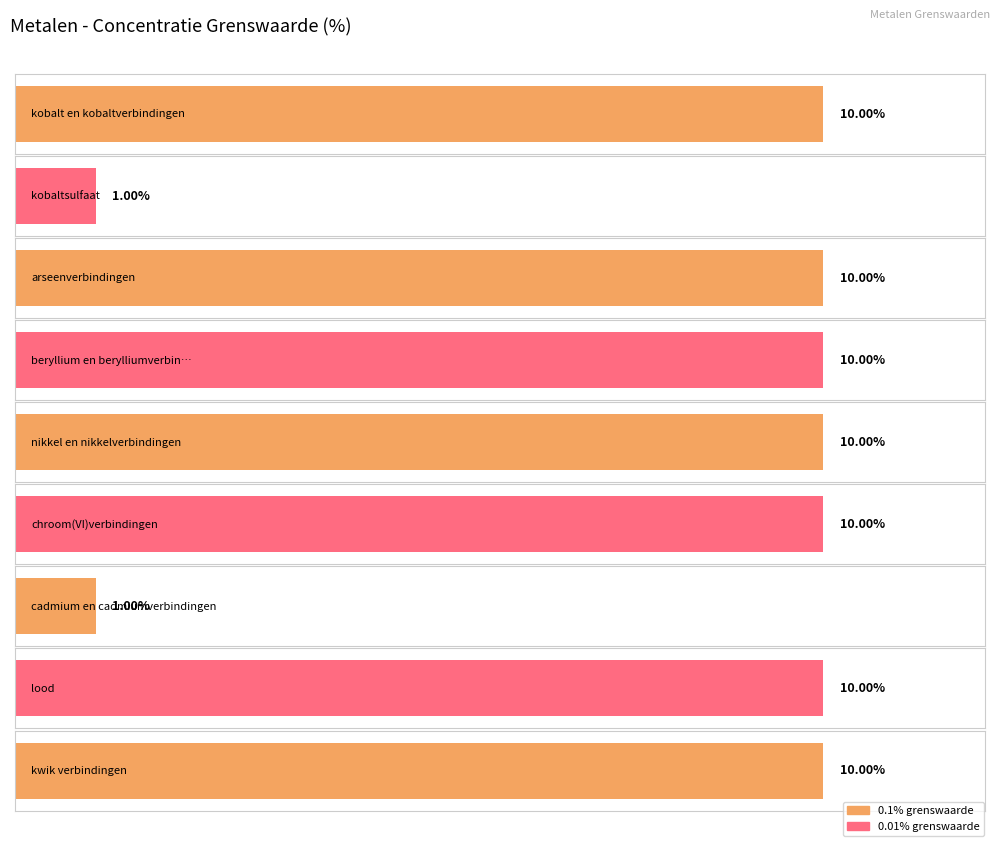

Where is the data nearest to the value 0?

kobaltsulfaat